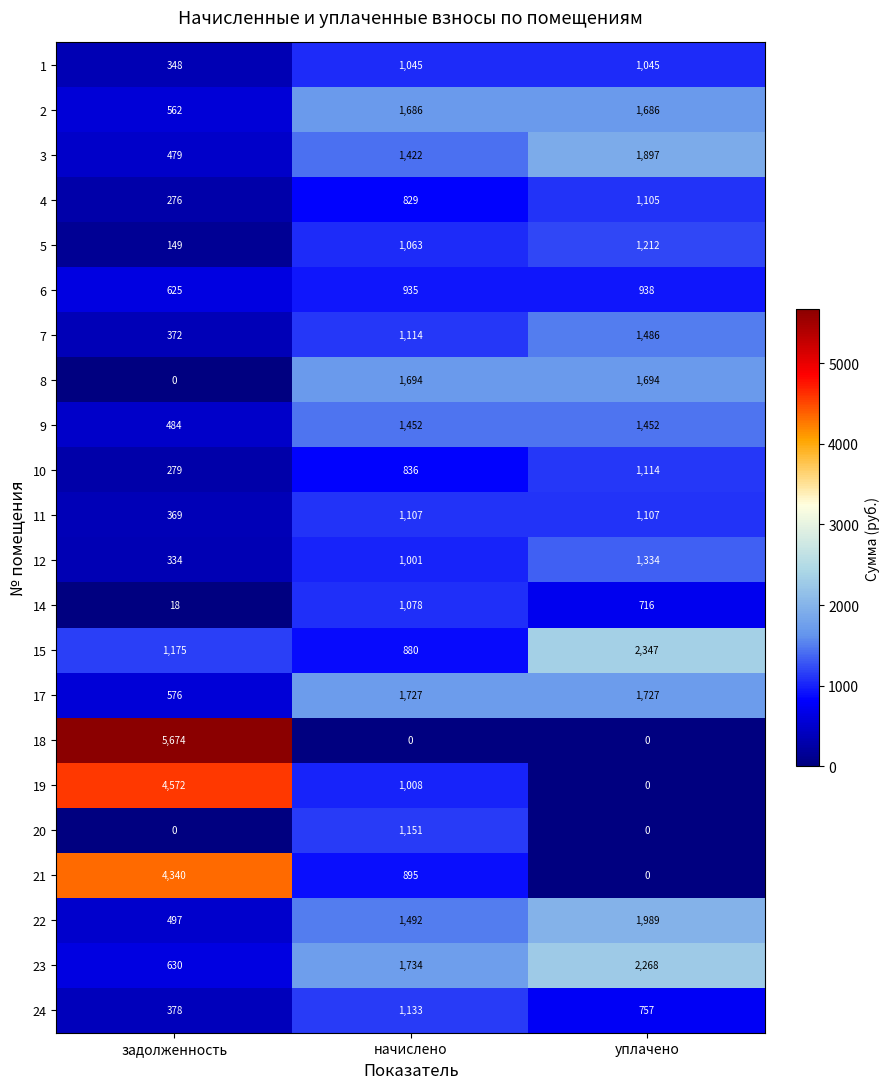

Where is 19 nearest to the value 2286?

начислено